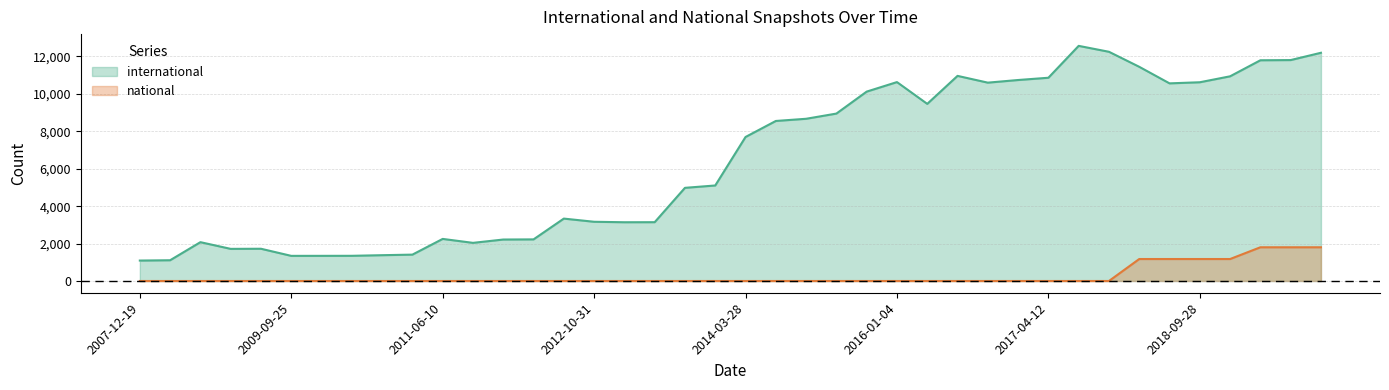

Is the value of international at 2017-04-12 greater than the value of national at 2019-07-01?

Yes